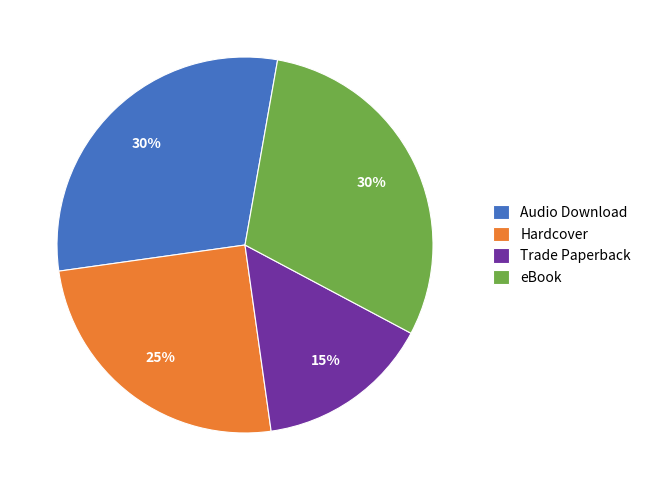

Which slice is the smallest?

Trade Paperback